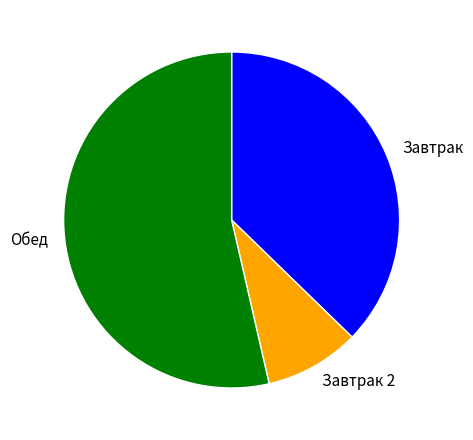

True or false: Обед accounts for 54% of the total.

True